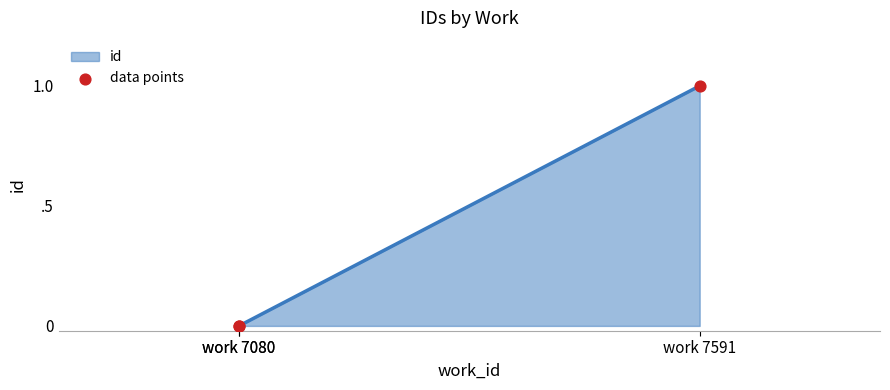

Between work 7080 and work 7080, which is larger?

work 7080